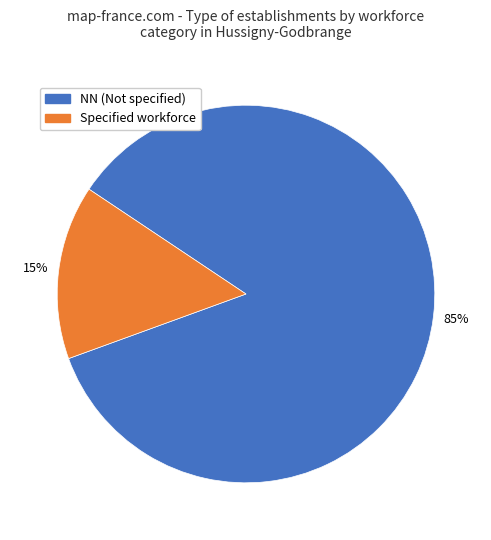

To the nearest percent, what is the average slice percentage?

50%